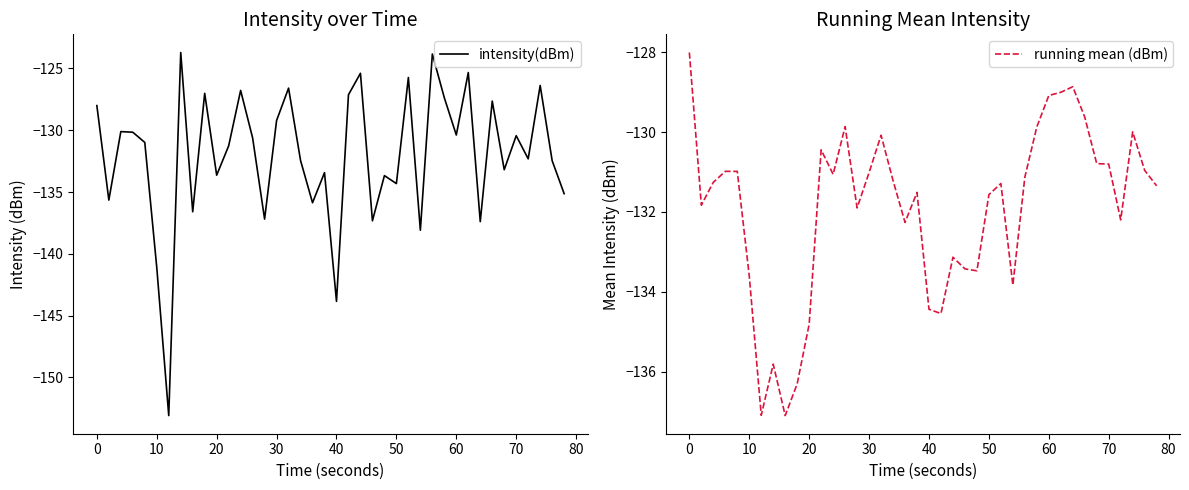

What is the maximum value for intensity(dBm)?

-123.7